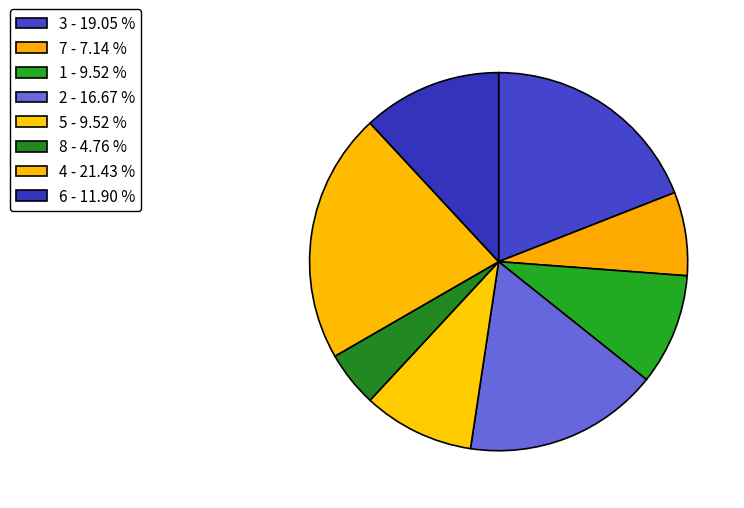

To the nearest percent, what is the difference between the 4 and 2 slice percentages?

5%